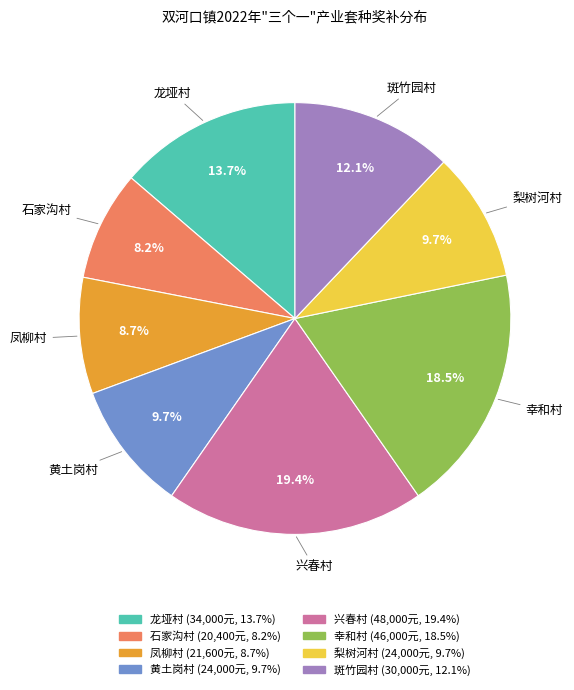

Does 兴春村 represent more than half of the total?

No